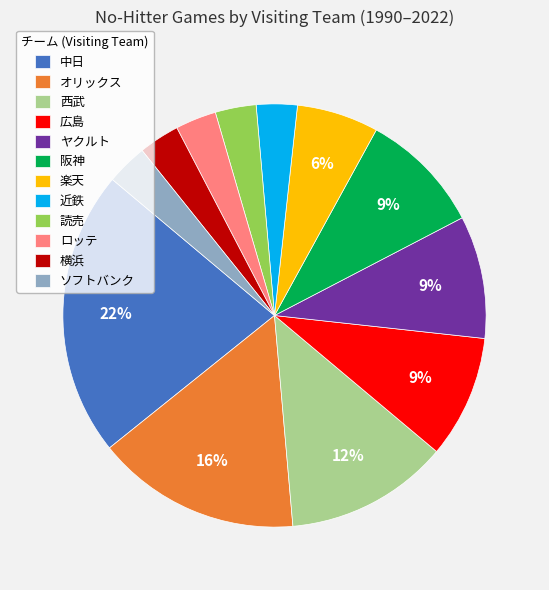

Which has a higher value, ヤクルト or 西武?

西武